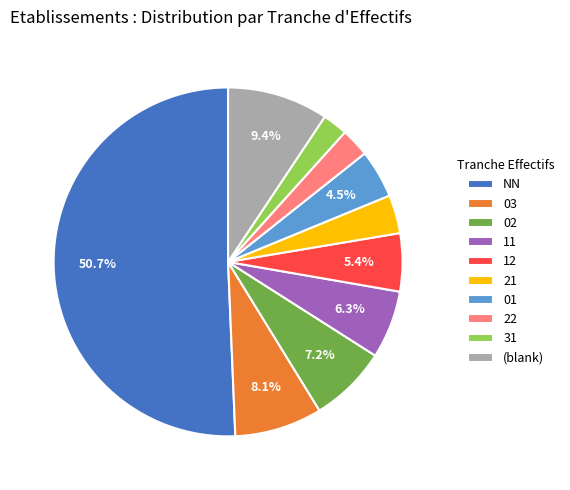

What is the largest slice in the pie chart?

NN